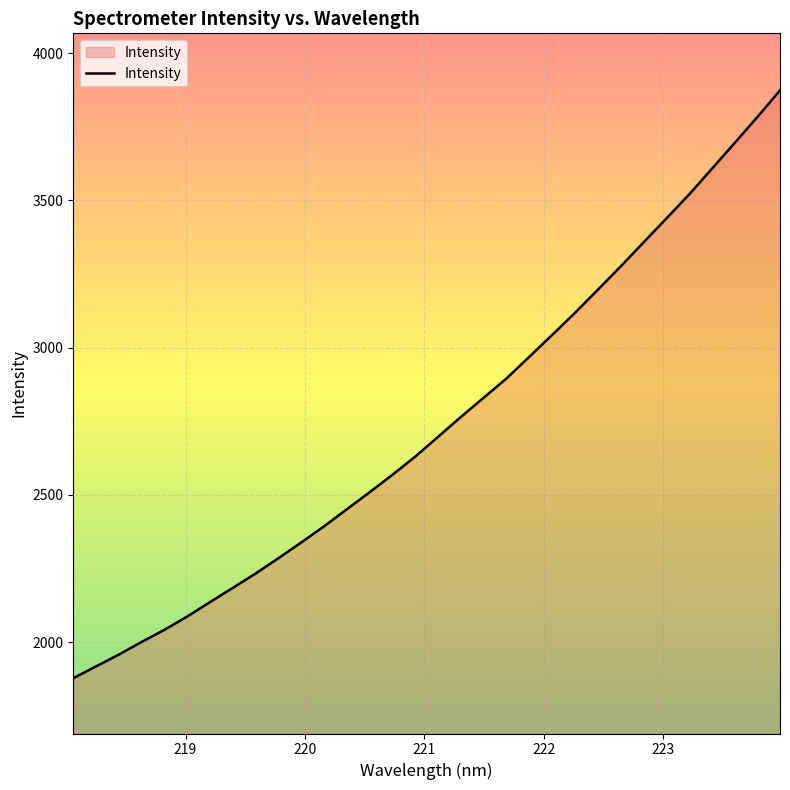

What is the difference between the maximum and minimum values?

1996.3